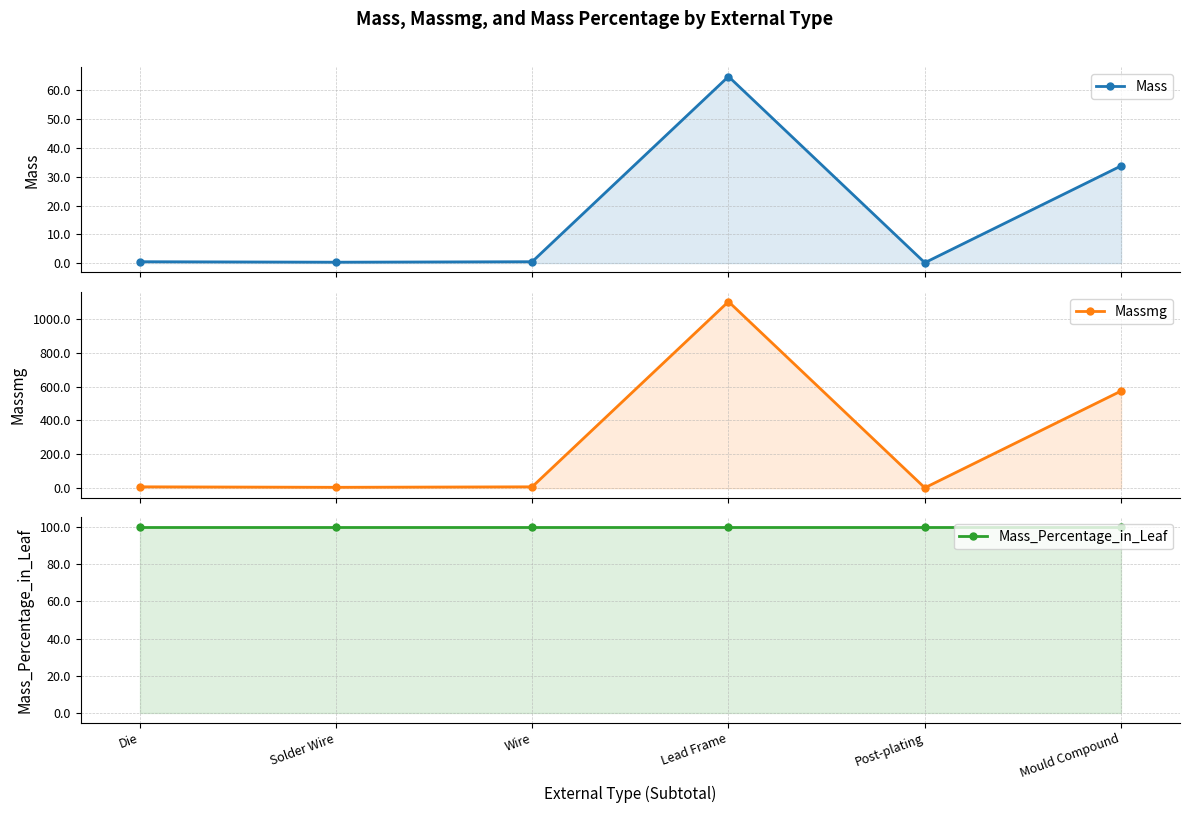

In Mass, how many points are lower than both neighbors (excluding endpoints)?

2